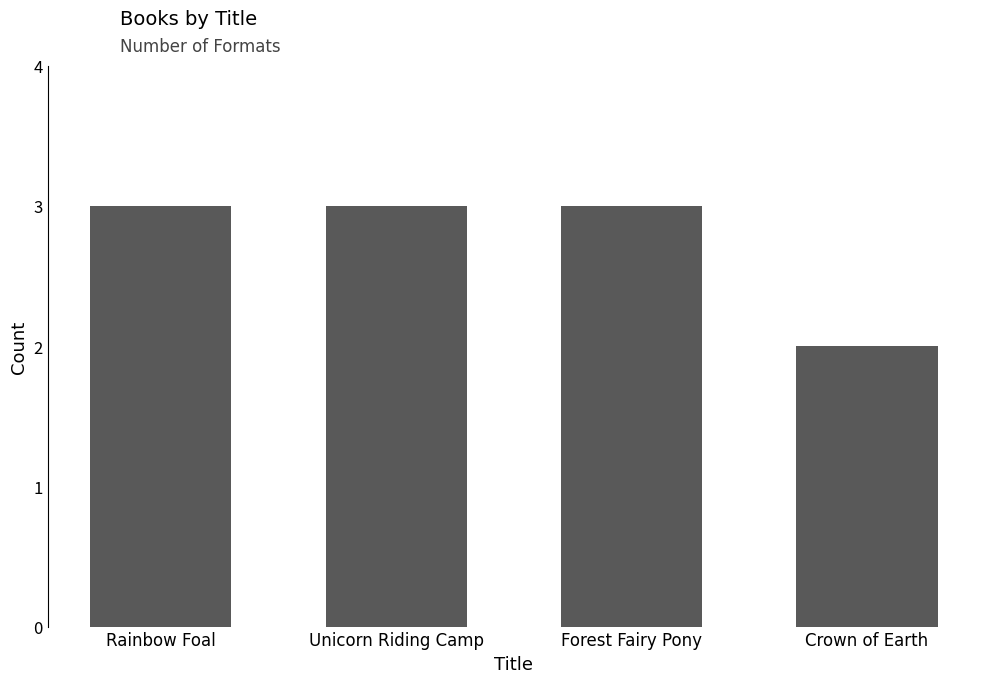

What is the approximate value at Crown of Earth?

2